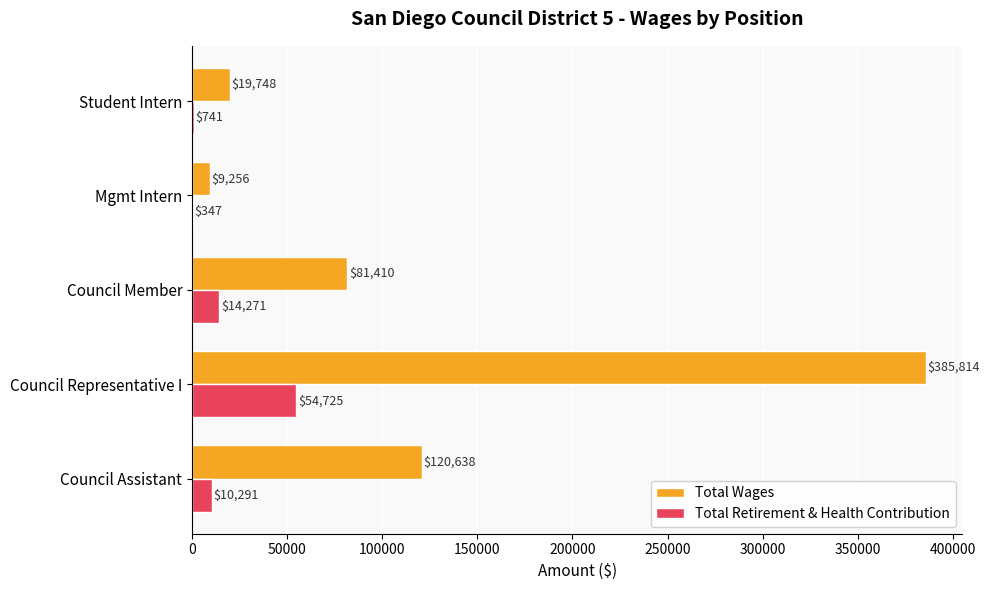

What is the maximum value shown in the chart?

385814